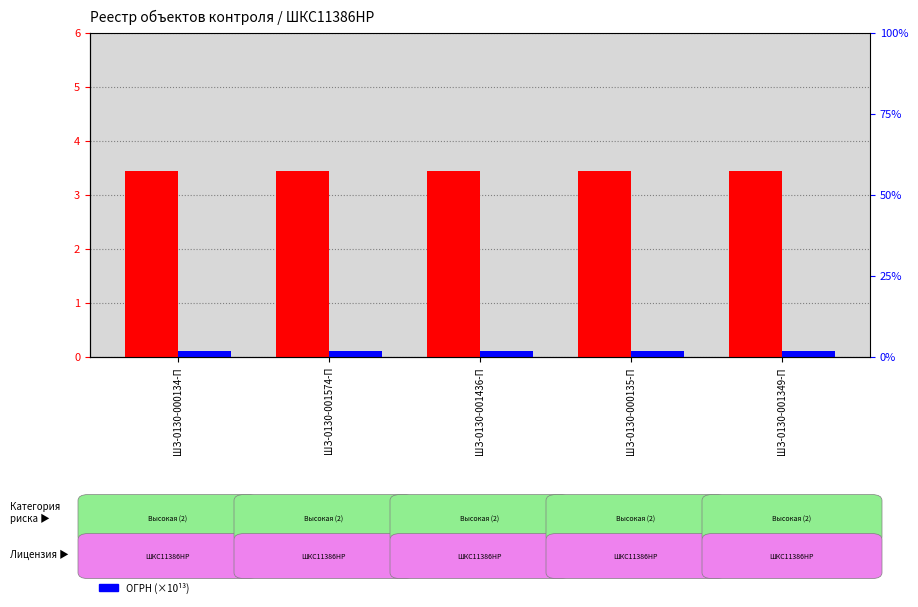

Reading left to right, what are all the values shown in this chart?

ИНН (×10⁹): 3.4	3.4	3.4	3.4	3.4
ОГРН (×10¹³): 0.1	0.1	0.1	0.1	0.1